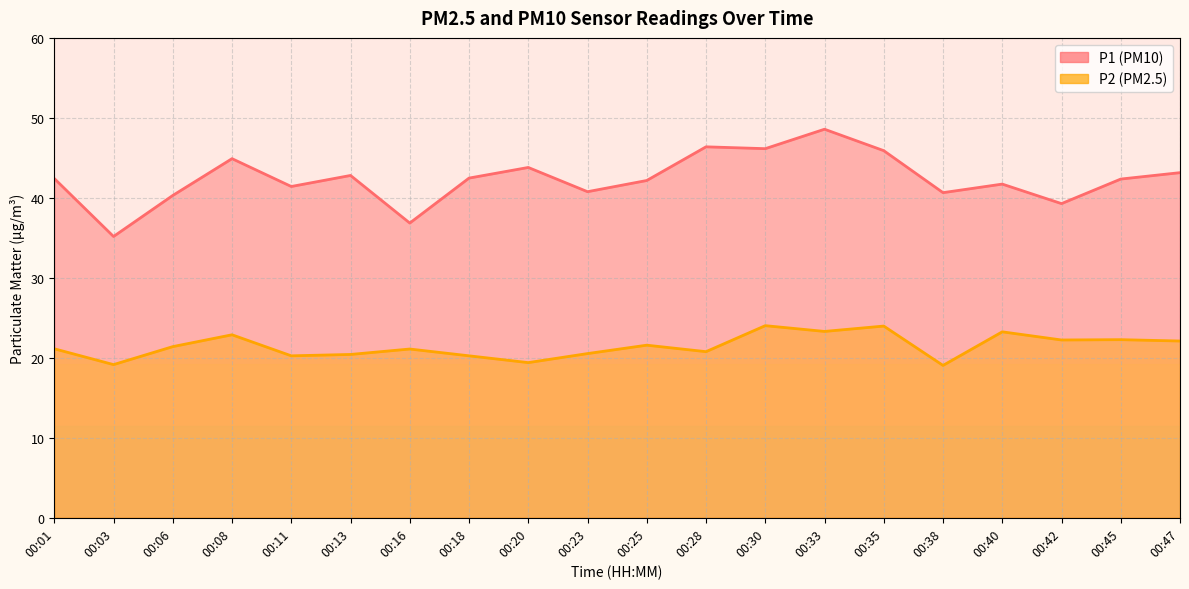

What are all the series names shown in the legend?

P1, P2